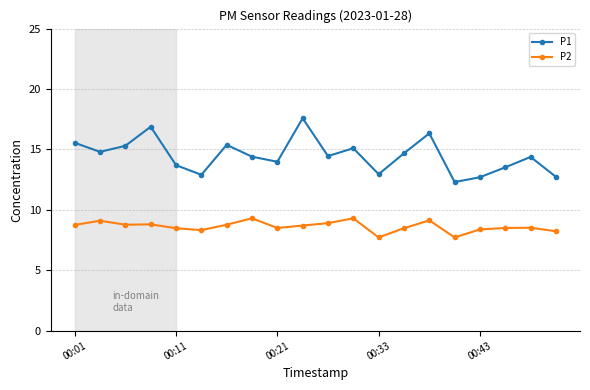

What is the difference between the maximum and second lowest values in the P1 series?

4.9